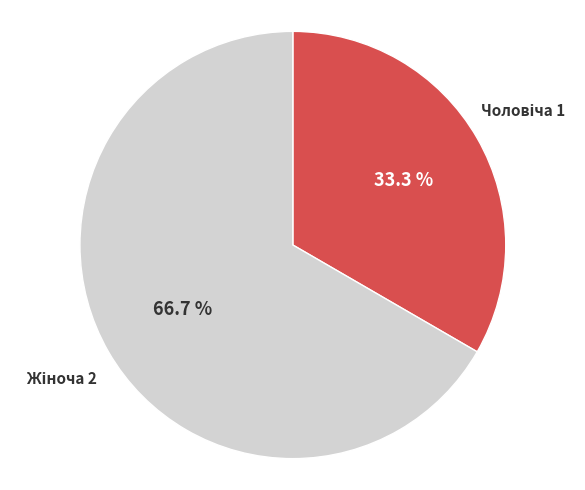

Does any single category account for the majority?

Yes